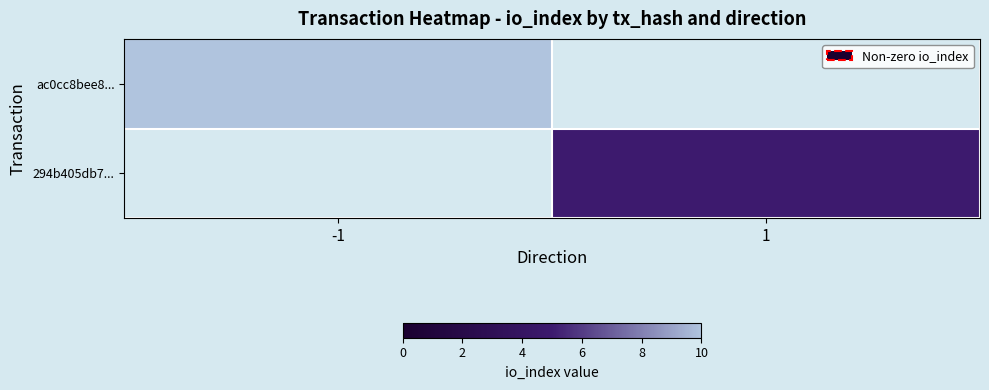

At which label does 294b405db7... reach its minimum?

-1